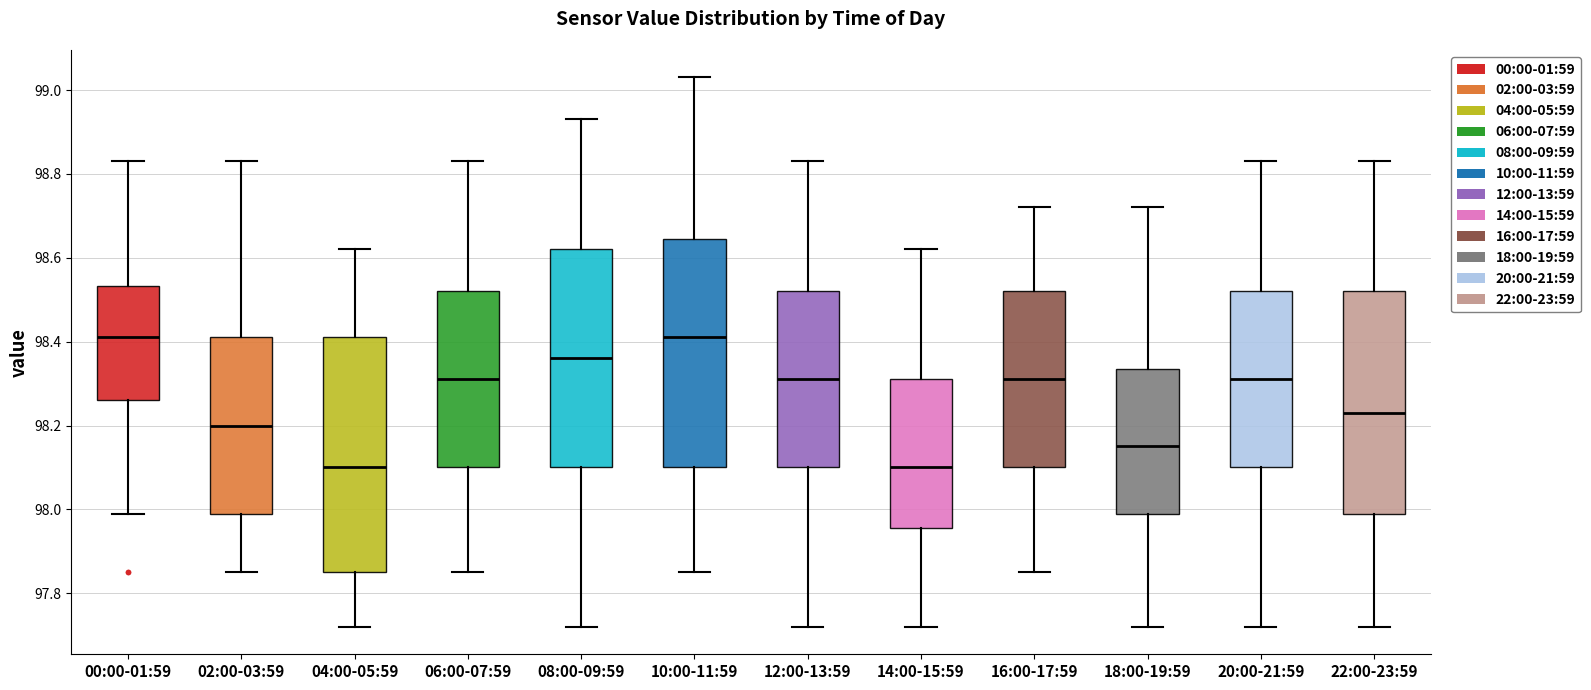

Where does the lower whisker of the box for 00:00-01:59 end on the y-axis? The values are not printed on the chart, so give them approximately, as read against the axis.

98.00